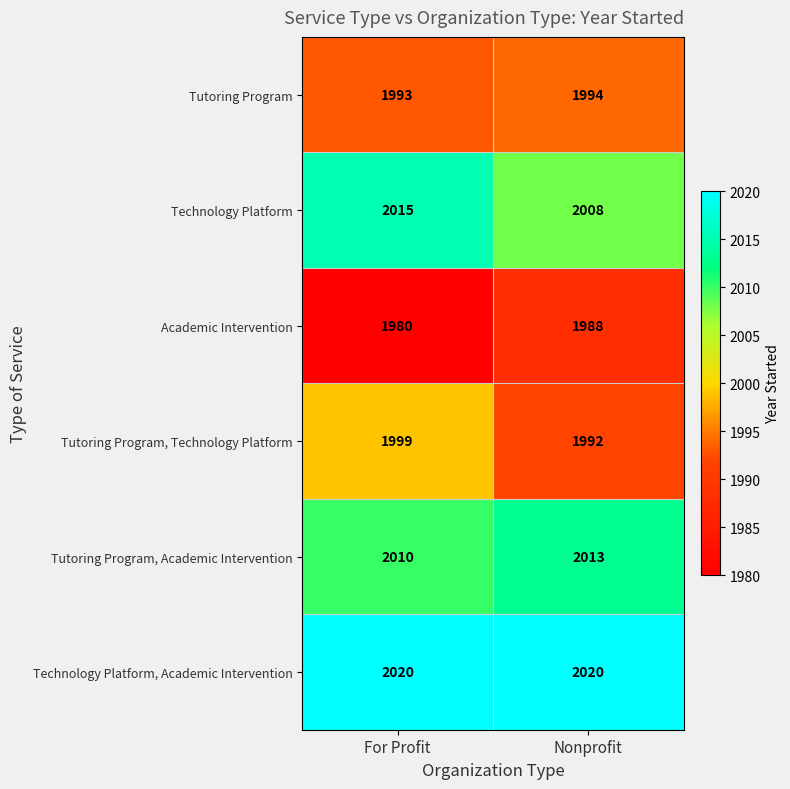

Reading right to left, list all the values displayed in this chart.

Tutoring Program: 1994	1993
Technology Platform: 2008	2015
Academic Intervention: 1988	1980
Tutoring Program, Technology Platform: 1992	1999
Tutoring Program, Academic Intervention: 2013	2010
Technology Platform, Academic Intervention: 2020	2020